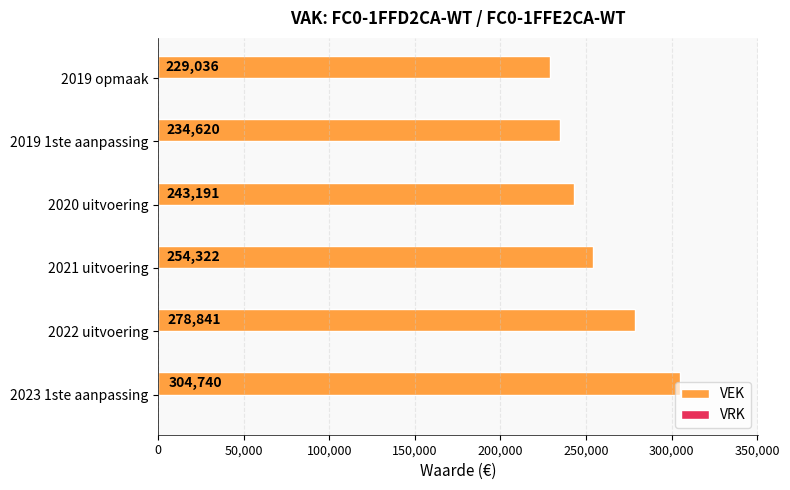

True or false: the data shows 243191 at 2020 uitvoering.

True